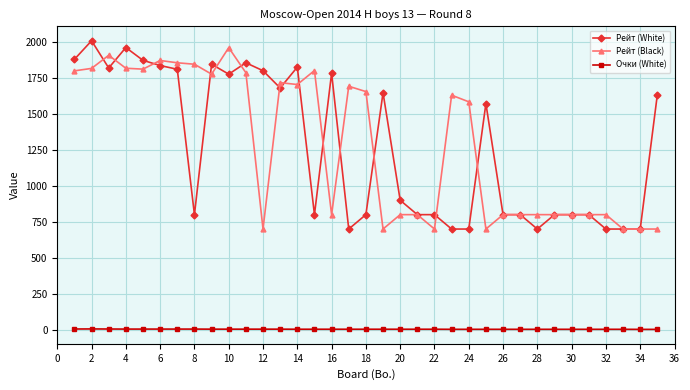

True or false: Очки (White) and Рейт (Black) intersect in this chart.

False